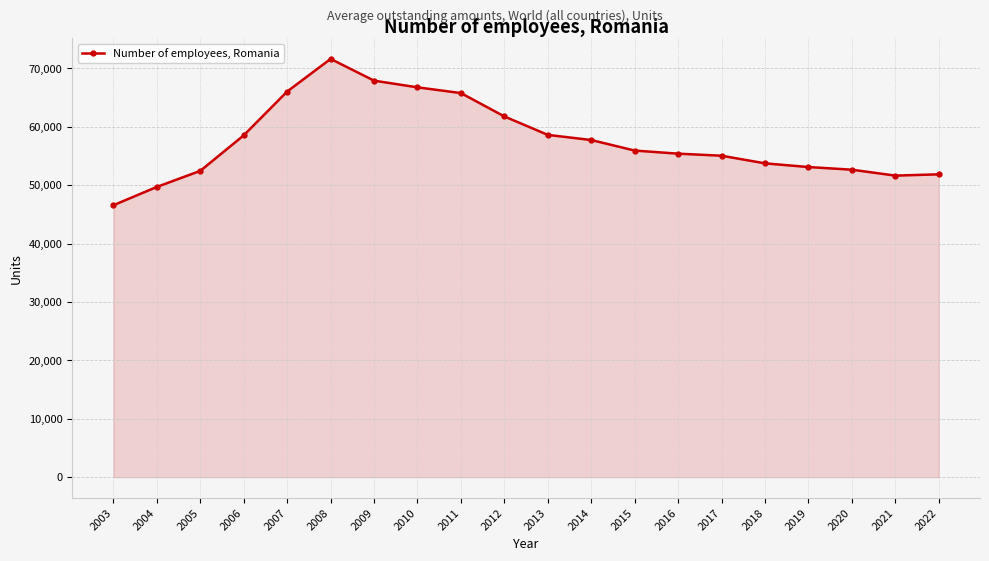

Which category has the highest value across all series?

2008